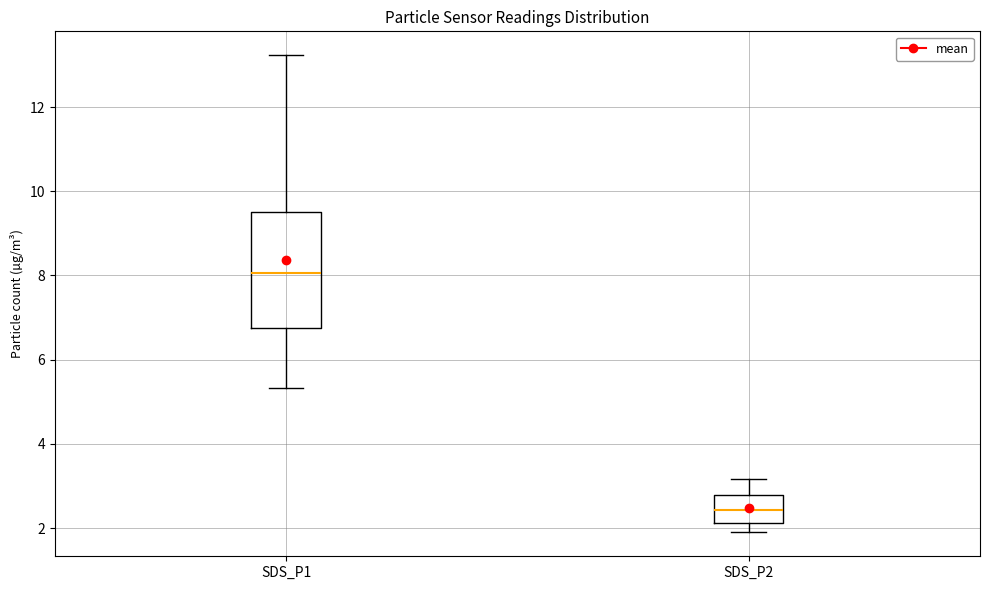

Comparing the boxes themselves (not the whiskers), which one is the tallest?

SDS_P1